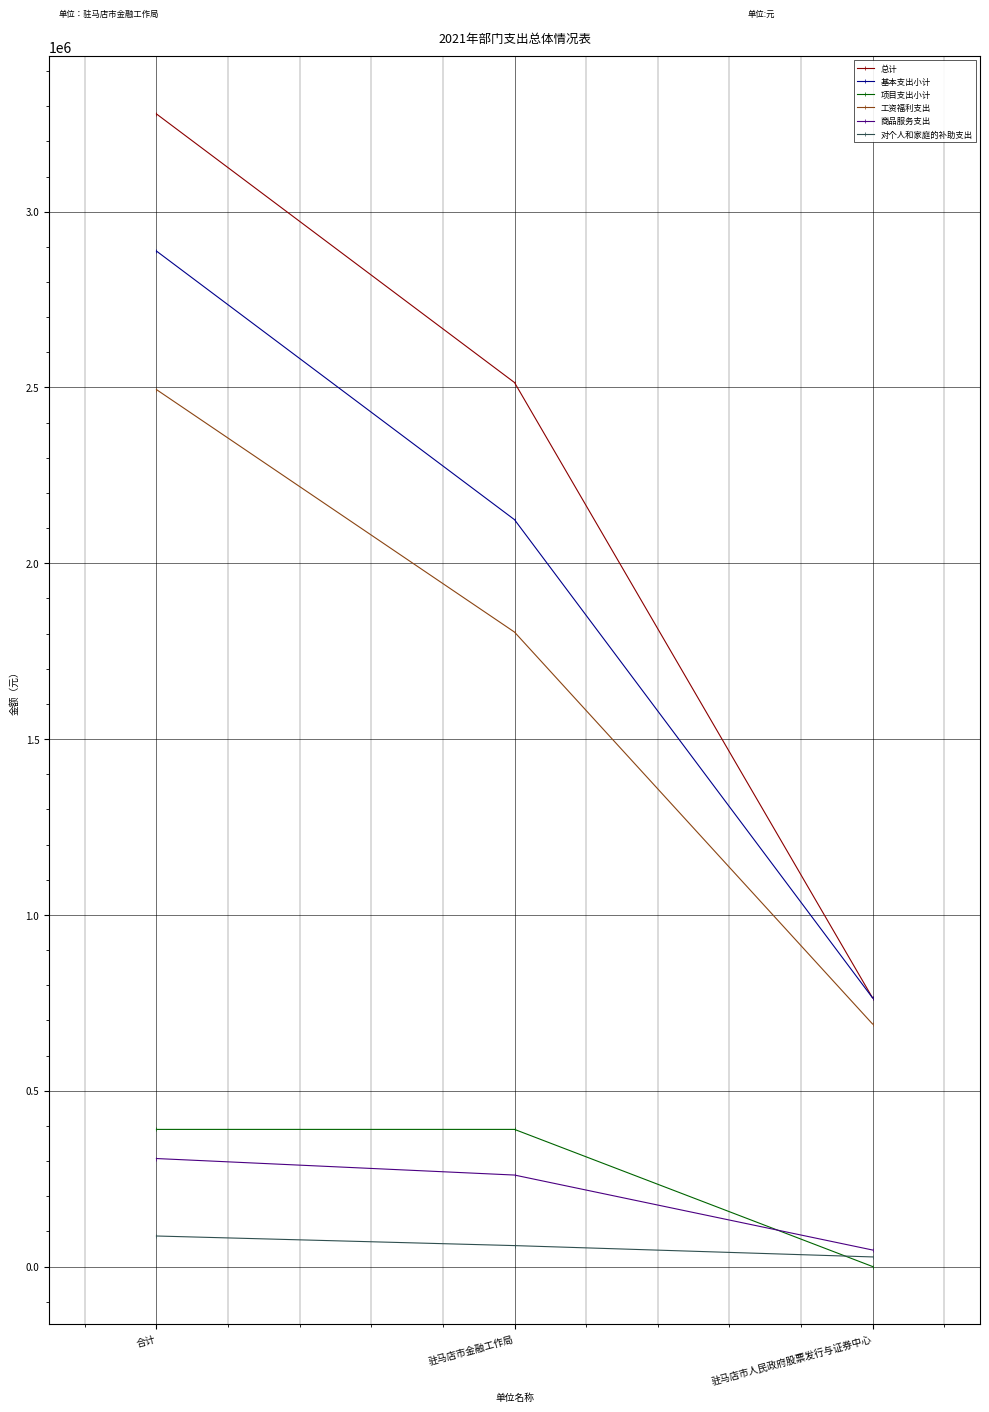

At which category is the sum across all series the highest?

合计